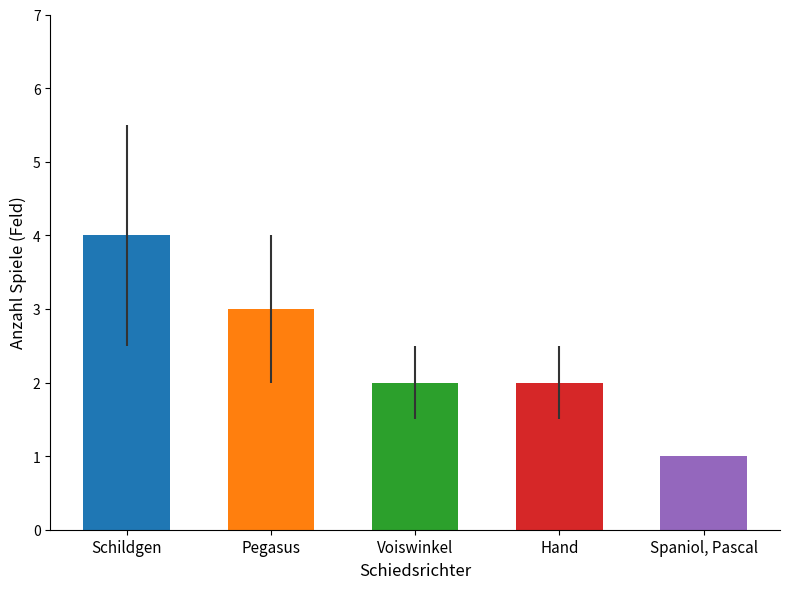

How many values are below 2?

1